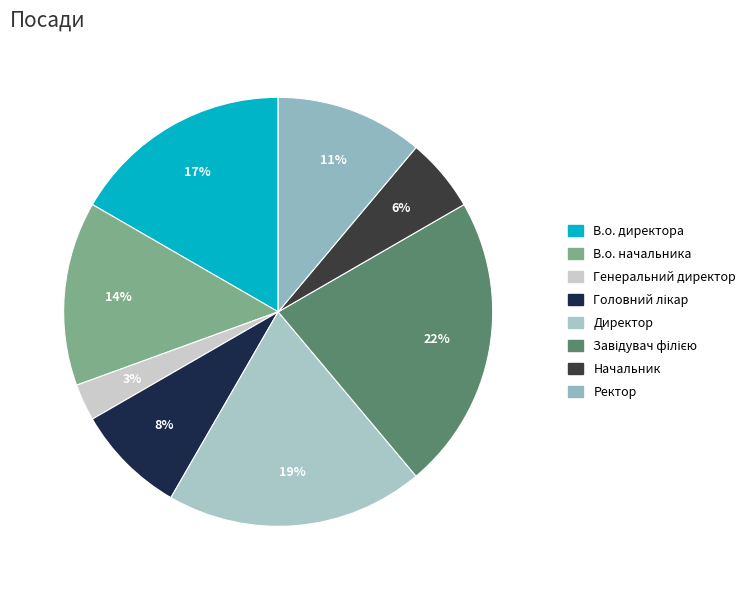

To the nearest percent, what portion does Начальник represent?

6%